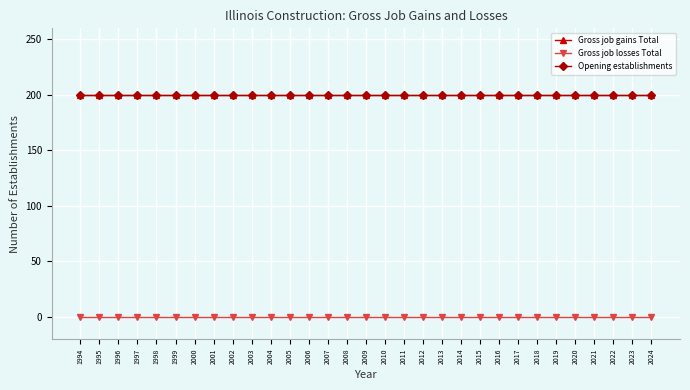

Is this an area chart (filled region under the line)?

No